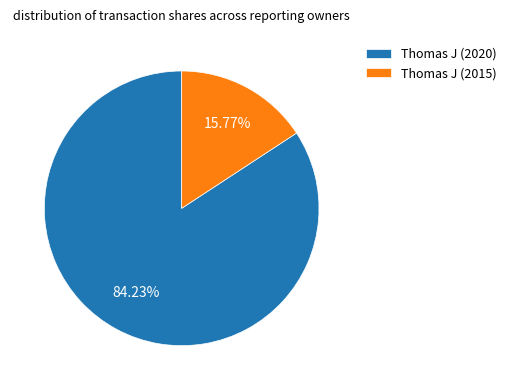

Is Thomas J (2020) the majority of the pie?

Yes